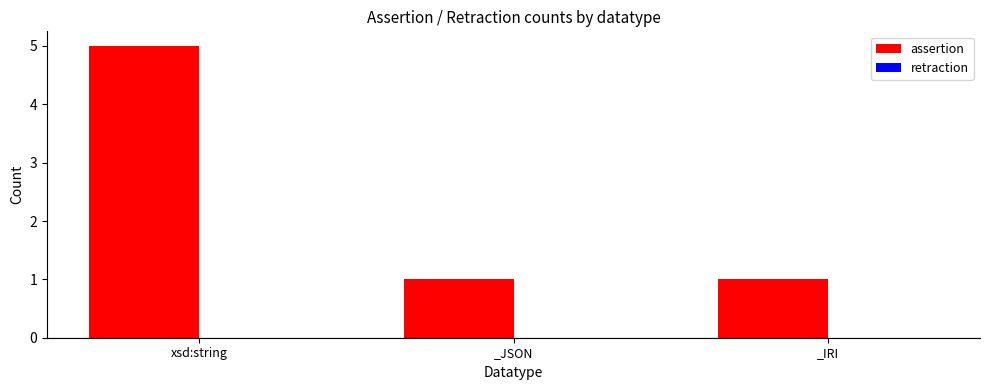

What is the change in value from xsd:string to _IRI?

-4